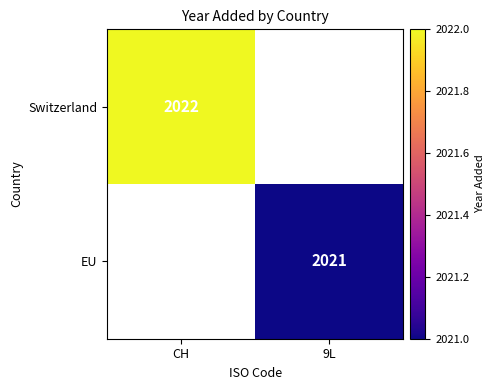

True or false: EU has a value of 518.2 at 9L.

False